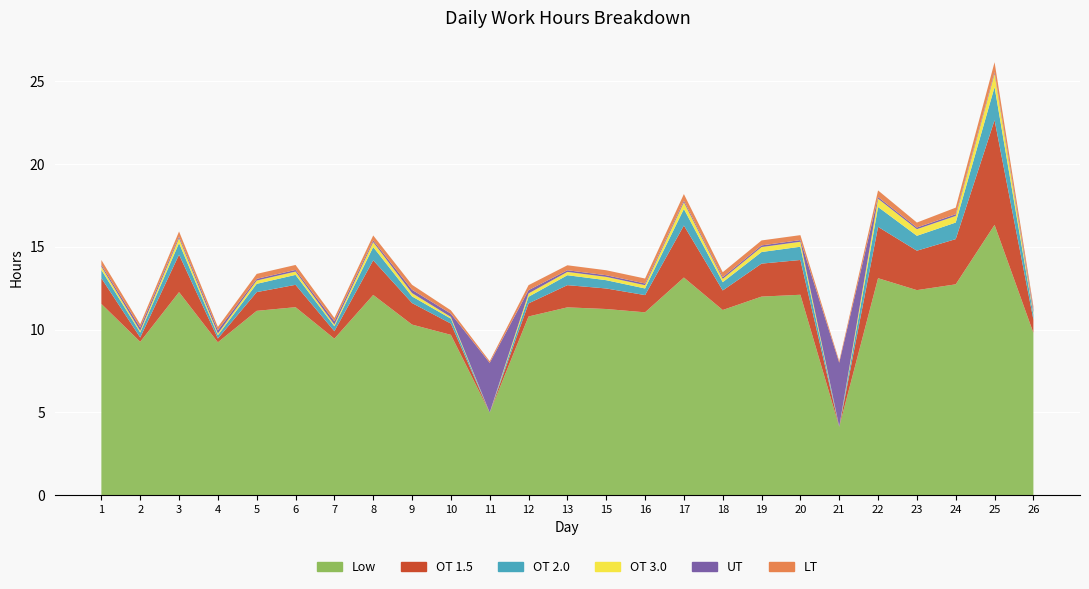

Reading left to right, list all the values displayed in this chart.

Low: 11.6	9.3	12.3	9.2	11.1	11.3	9.4	12.1	10.3	9.7	5.0	10.8	11.3	11.2	11.0	13.1	11.2	12.0	12.1	4.1	13.1	12.4	12.7	16.3	9.8
OT 1.5: 1.6	0.3	2.3	0.2	1.1	1.4	0.5	2.1	1.3	0.7	0.0	0.8	1.3	1.2	1.0	3.1	1.2	2.0	2.1	0.0	3.1	2.4	2.7	6.3	0.8
OT 2.0: 0.5	0.3	0.7	0.2	0.5	0.6	0.3	0.8	0.4	0.3	0.0	0.4	0.6	0.5	0.4	1.0	0.5	0.7	0.8	0.0	1.2	0.9	1.0	2.0	0.3
OT 3.0: 0.2	0.1	0.3	0.1	0.2	0.2	0.1	0.3	0.2	0.1	0.0	0.2	0.2	0.2	0.2	0.4	0.2	0.3	0.3	0.0	0.5	0.4	0.4	0.8	0.1
UT: 0.1	0.2	0.1	0.2	0.1	0.1	0.2	0.1	0.2	0.2	3.0	0.2	0.1	0.1	0.1	0.1	0.1	0.1	0.1	3.9	0.1	0.1	0.1	0.1	0.2
LT: 0.3	0.2	0.3	0.2	0.3	0.3	0.2	0.3	0.3	0.2	0.1	0.3	0.3	0.3	0.3	0.4	0.3	0.3	0.3	0.1	0.4	0.3	0.4	0.6	0.2